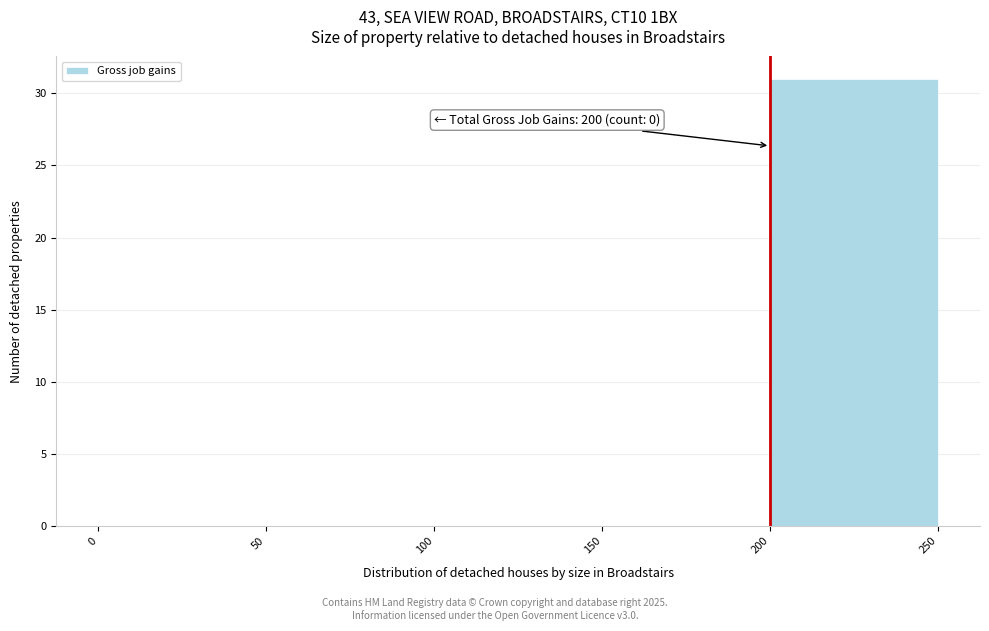

Over which range of the x-axis is the bar tallest?

200 to 250